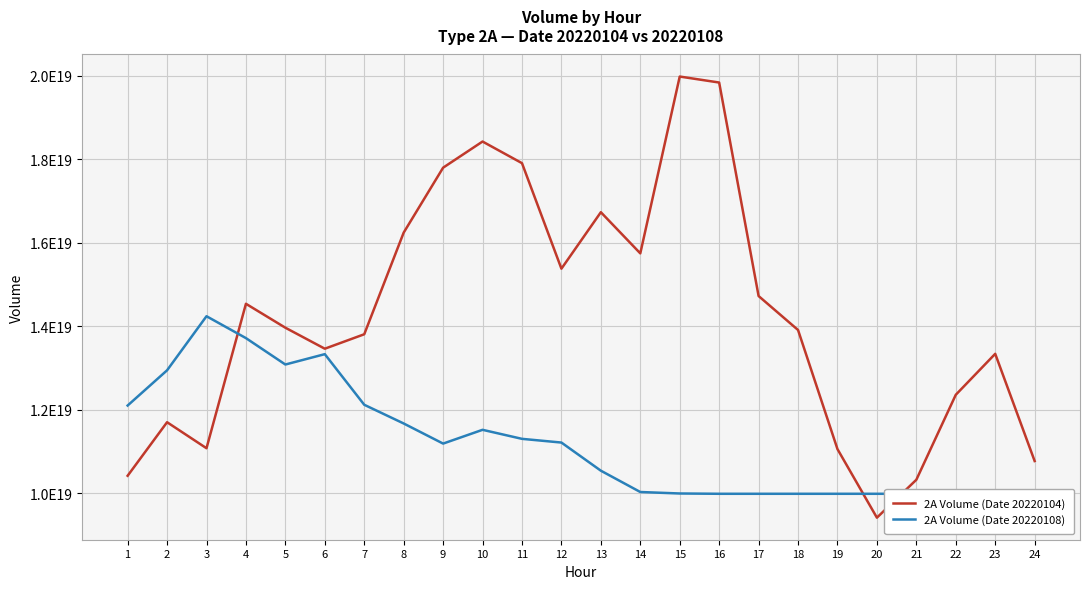

What is the value of the 2A Volume (Date 20220108) point at the 18th from the left?

9985391097846087680